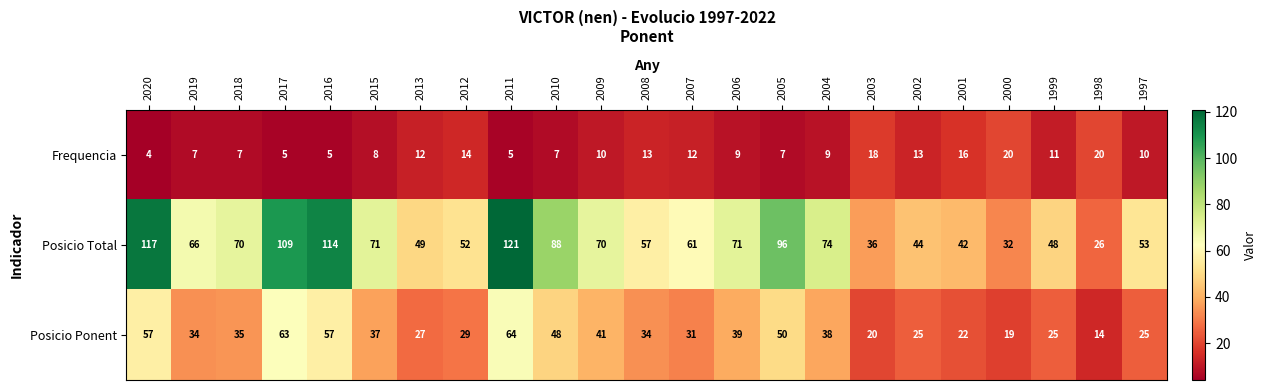

What is the total value across all series at 2016?

176